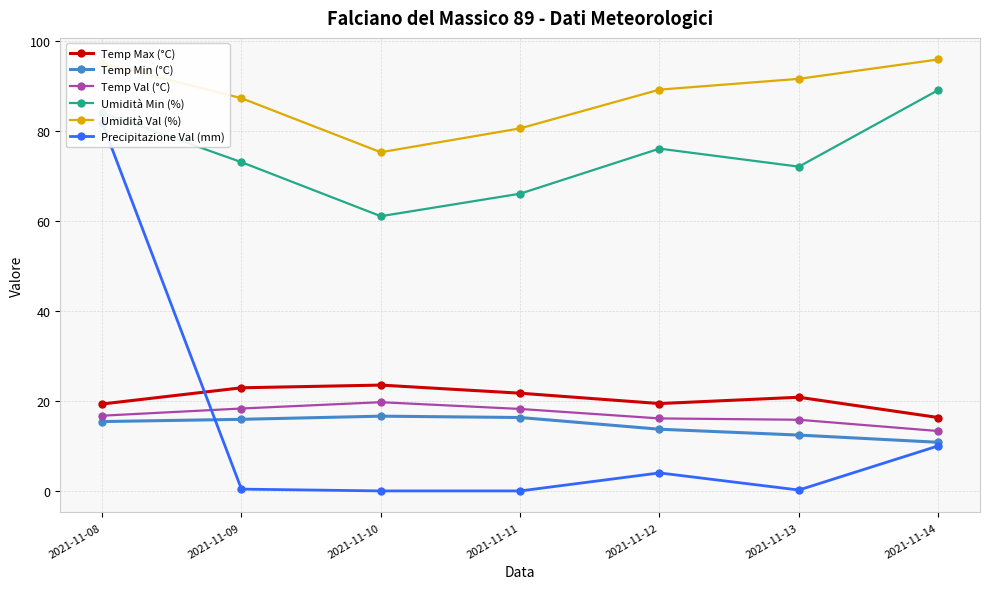

True or false: Temp Max (°C) and Temp Min (°C) intersect in this chart.

False